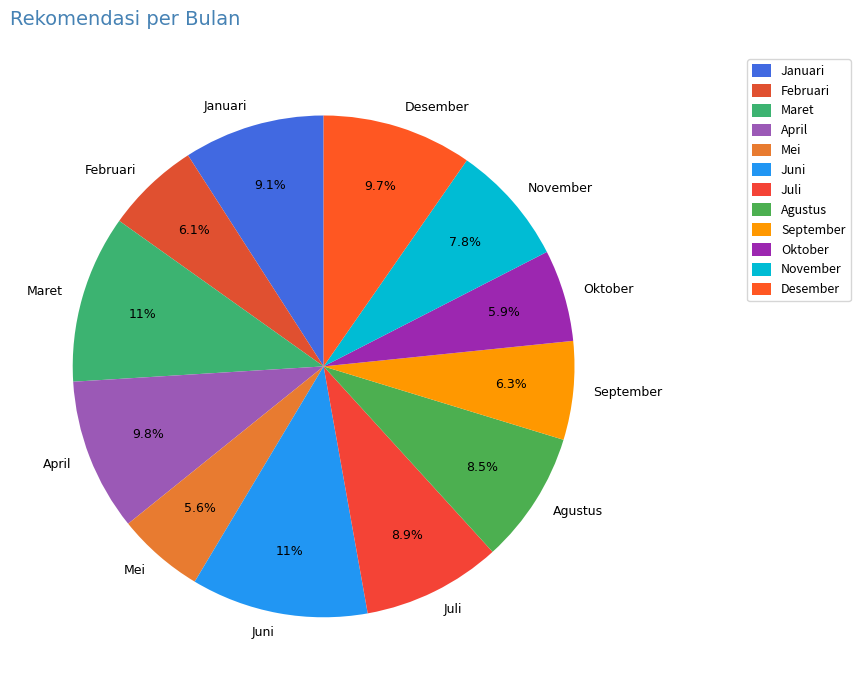

How many segments does this pie chart have?

12